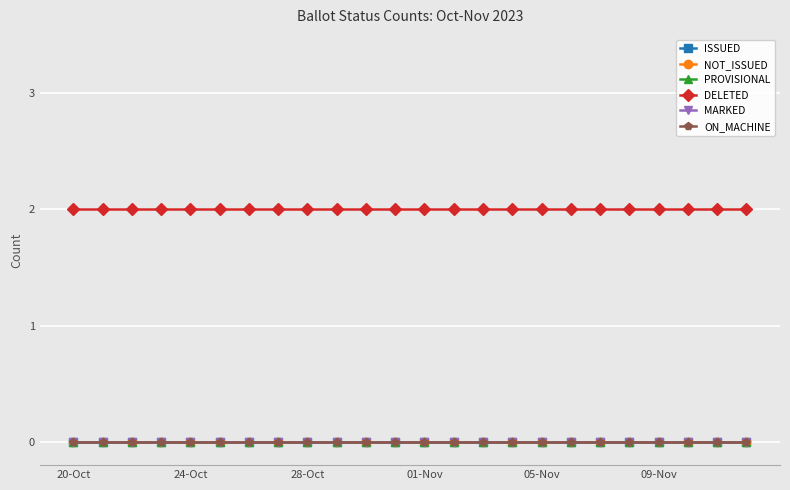

Reading left to right, transcribe all the data shown in this chart.

ISSUED: 0	0	0	0	0	0	0	0	0	0	0	0	0	0	0	0	0	0	0	0	0	0	0	0
NOT_ISSUED: 0	0	0	0	0	0	0	0	0	0	0	0	0	0	0	0	0	0	0	0	0	0	0	0
PROVISIONAL: 0	0	0	0	0	0	0	0	0	0	0	0	0	0	0	0	0	0	0	0	0	0	0	0
DELETED: 2	2	2	2	2	2	2	2	2	2	2	2	2	2	2	2	2	2	2	2	2	2	2	2
MARKED: 0	0	0	0	0	0	0	0	0	0	0	0	0	0	0	0	0	0	0	0	0	0	0	0
ON_MACHINE: 0	0	0	0	0	0	0	0	0	0	0	0	0	0	0	0	0	0	0	0	0	0	0	0